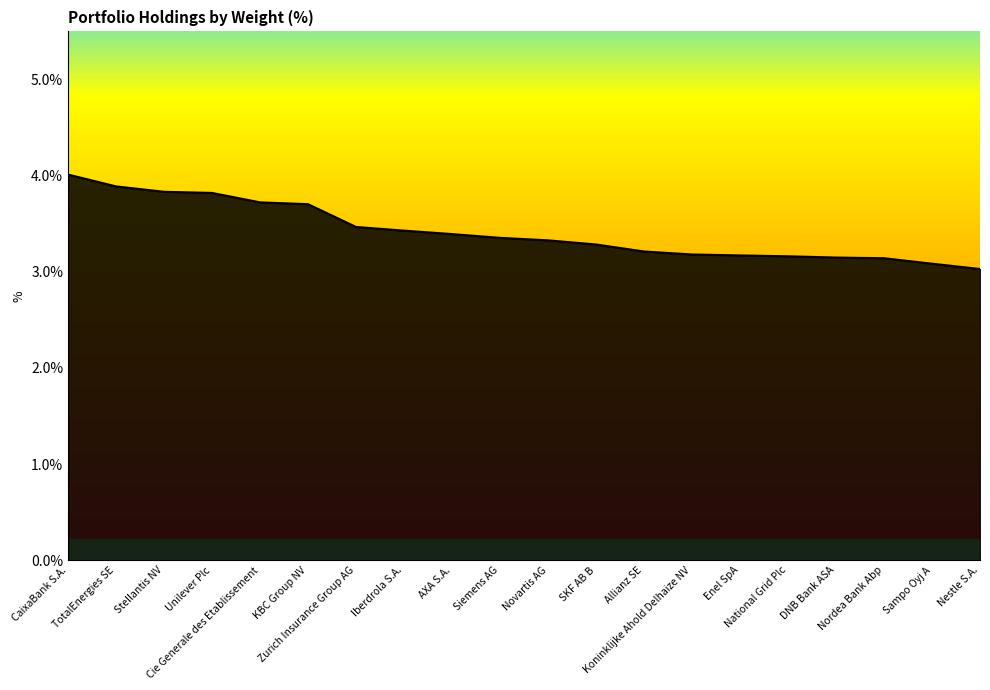

What is the greatest value displayed?

4.0